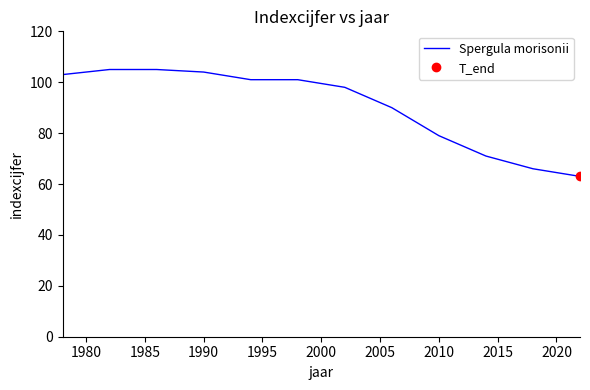

What is the maximum value shown in the chart?

105